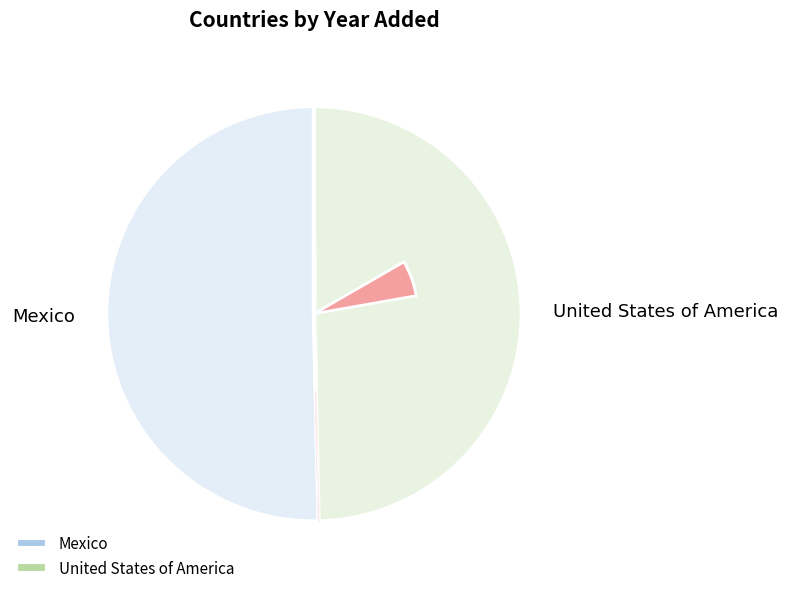

How many segments does this pie chart have?

2